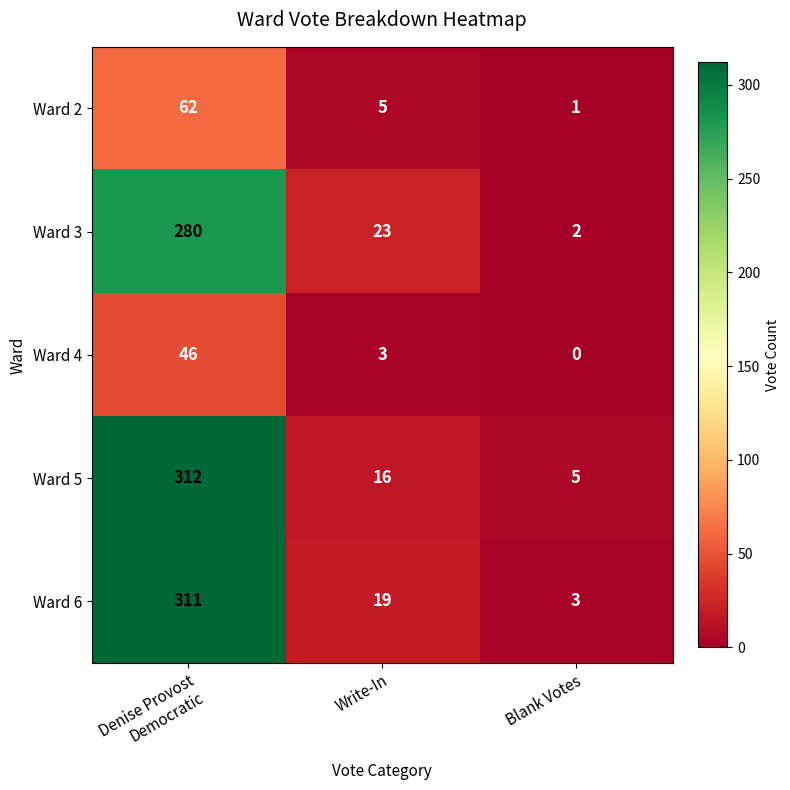

Which series has the widest spread of values?

Ward 6